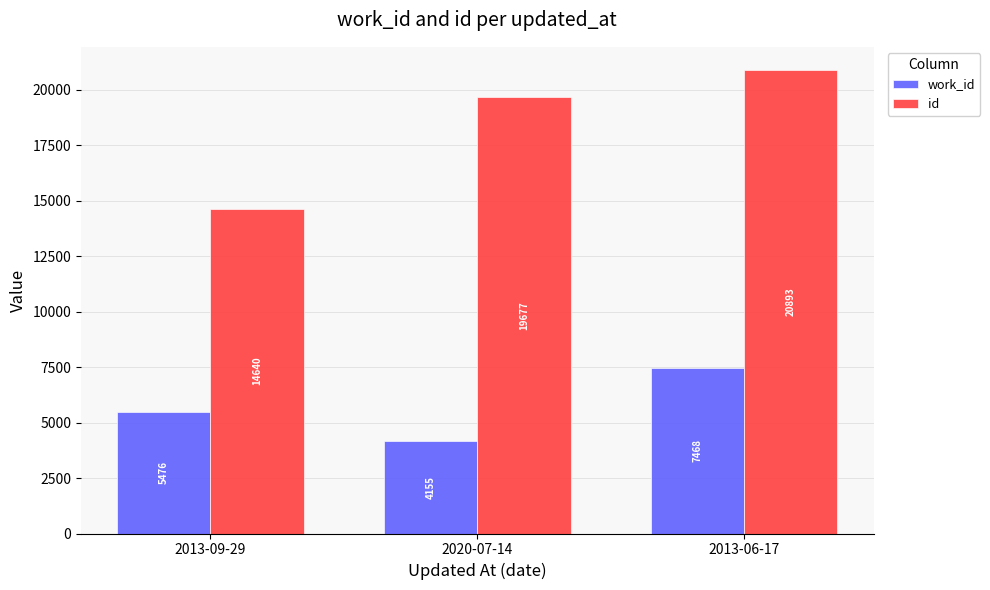

At which label does work_id reach its peak?

2013-06-17